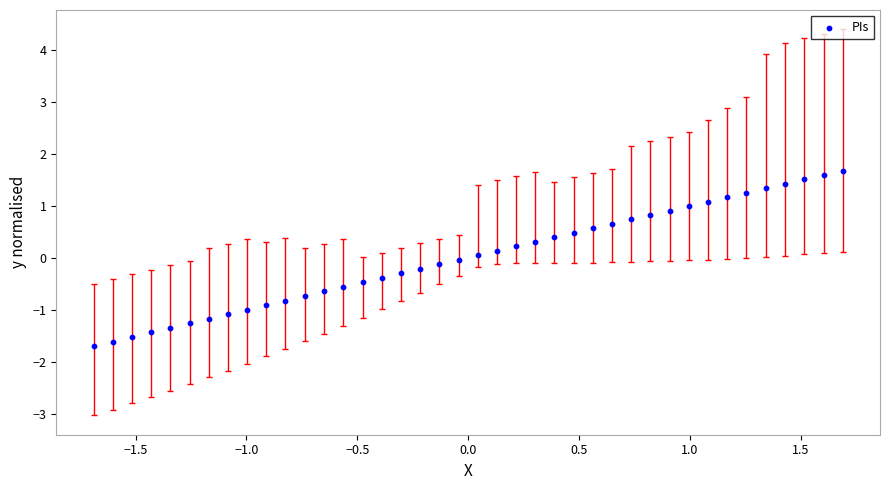

What is the range of X values (max minus min)?

3.4